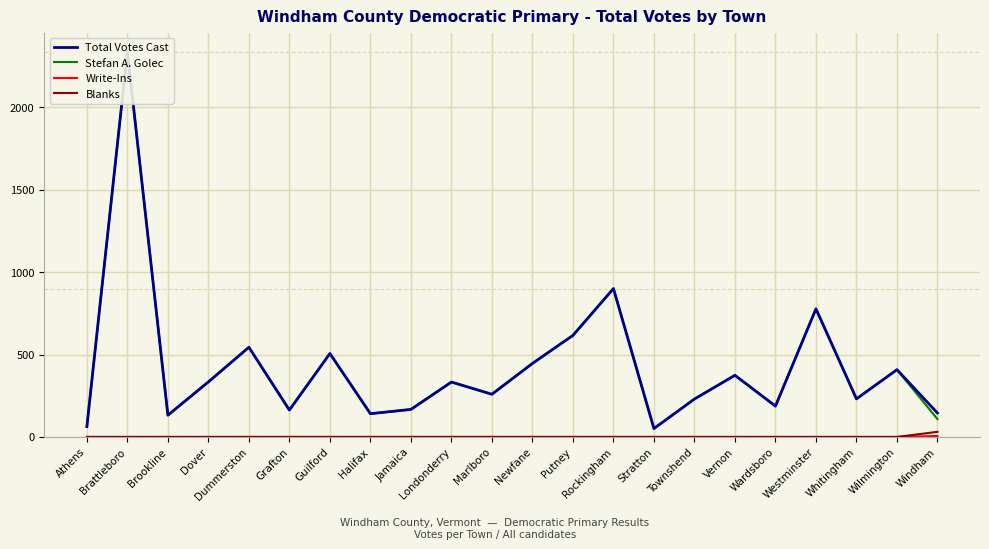

True or false: Blanks and Total Votes Cast intersect in this chart.

False